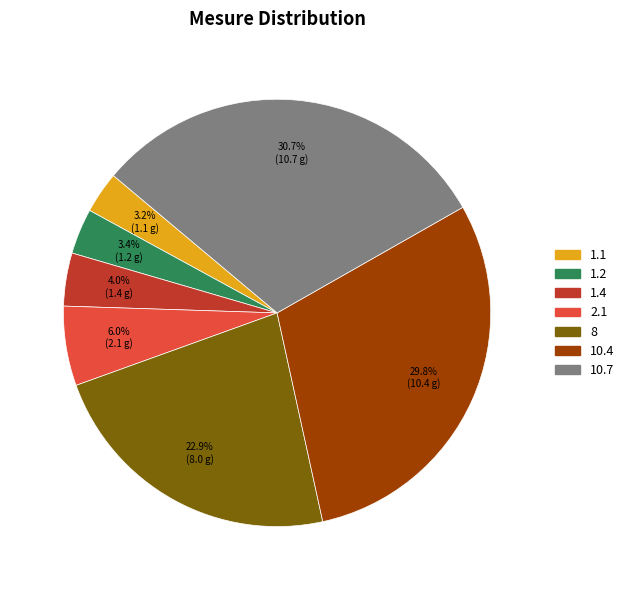

How many slices are in this pie chart?

7